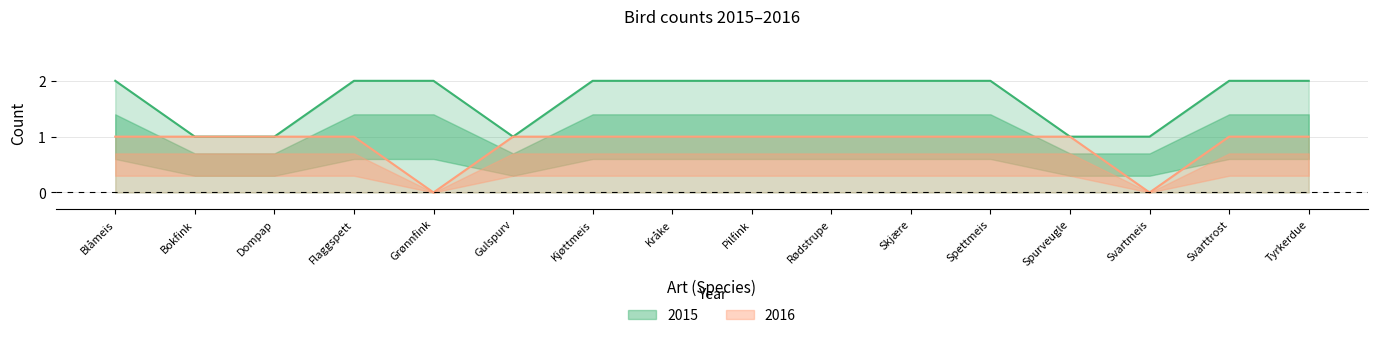

The 2015 series shows 0 at Flaggspett. True or false?

False